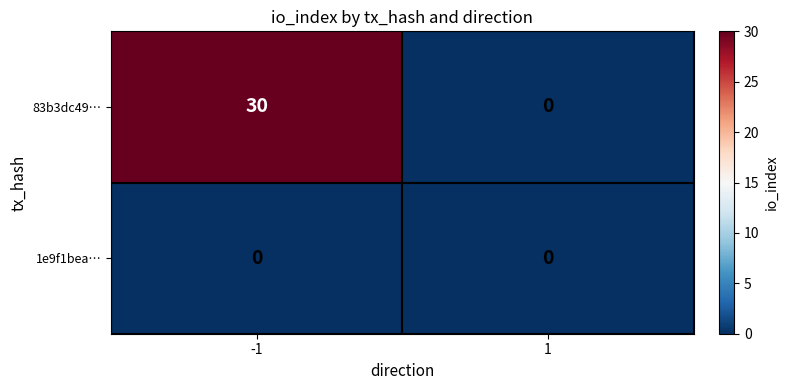

At which category is the sum across all series the highest?

-1